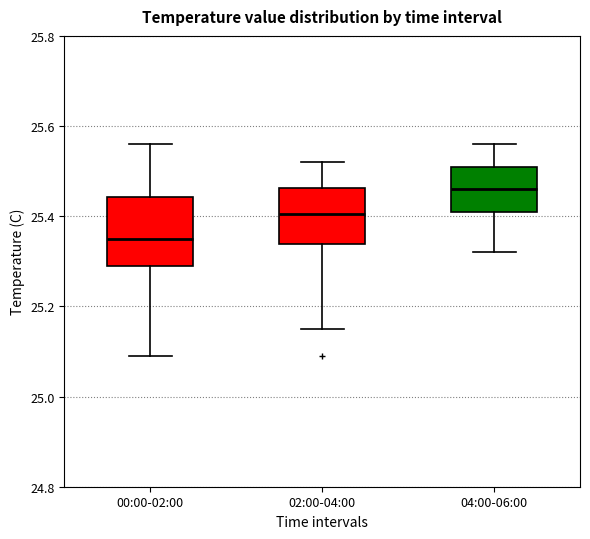

Reading left to right, read every box against the y-axis: the position of its median line, the range the box covers, and the ends of its whiskers. The values are not printed on the chart, so give them approximately, as read against the axis.

00:00-02:00: median 25.36, box 25.30 to 25.44, whiskers 25.10 to 25.56
02:00-04:00: median 25.40, box 25.34 to 25.46, whiskers 25.16 to 25.52
04:00-06:00: median 25.46, box 25.42 to 25.52, whiskers 25.32 to 25.56